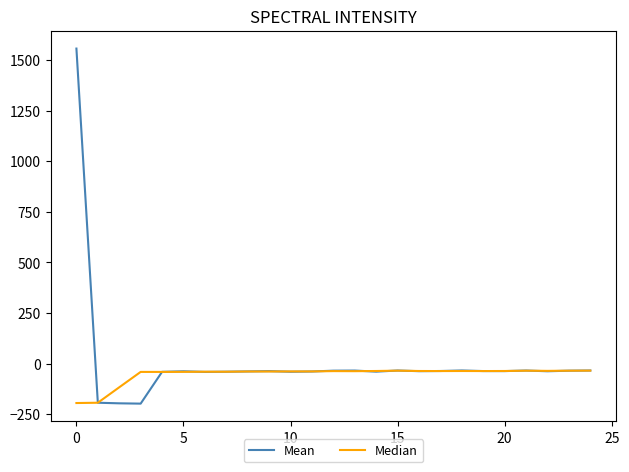

What is the maximum value shown in the chart?

1557.6